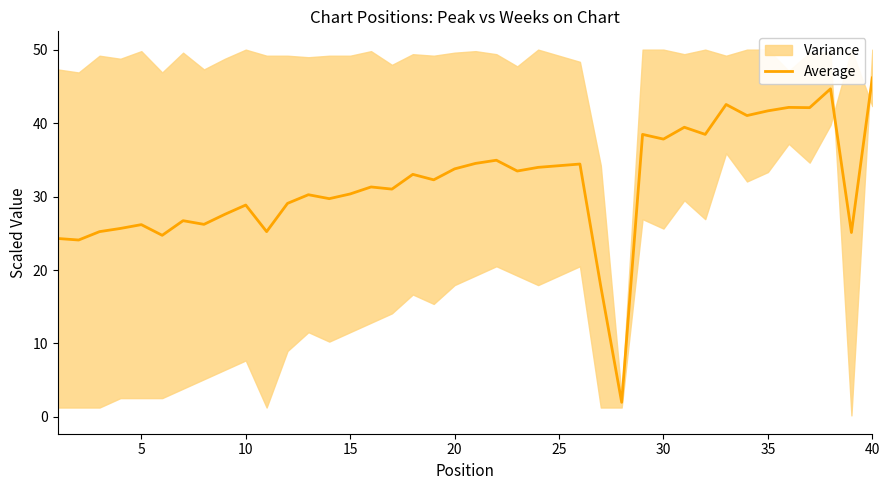

What is the average value?

31.8